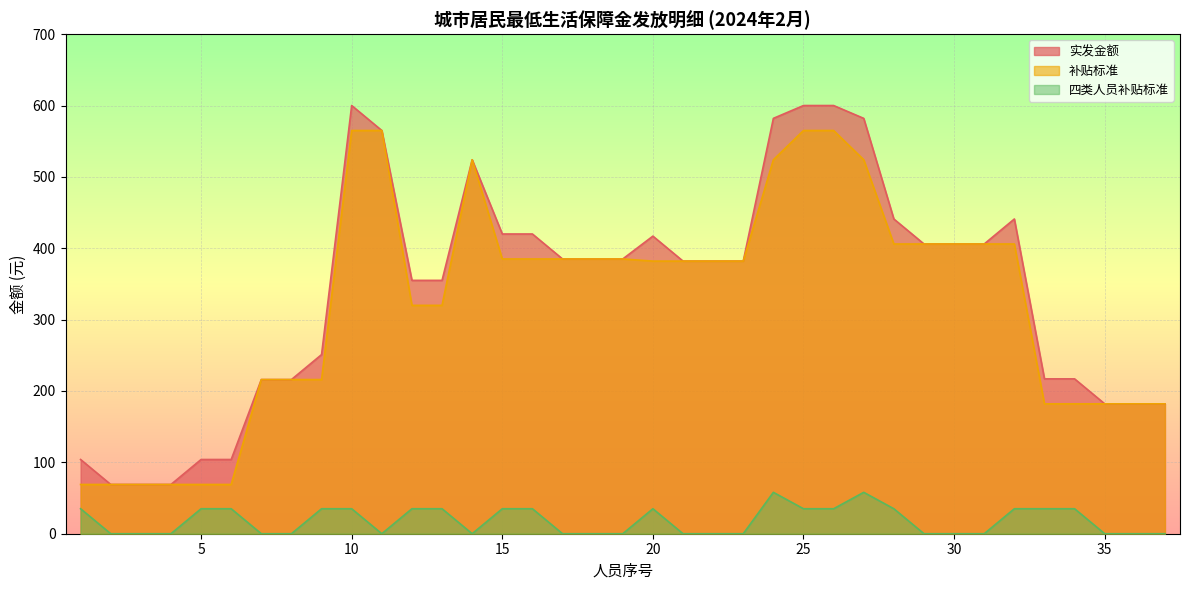

How many lines are shown in the chart?

3